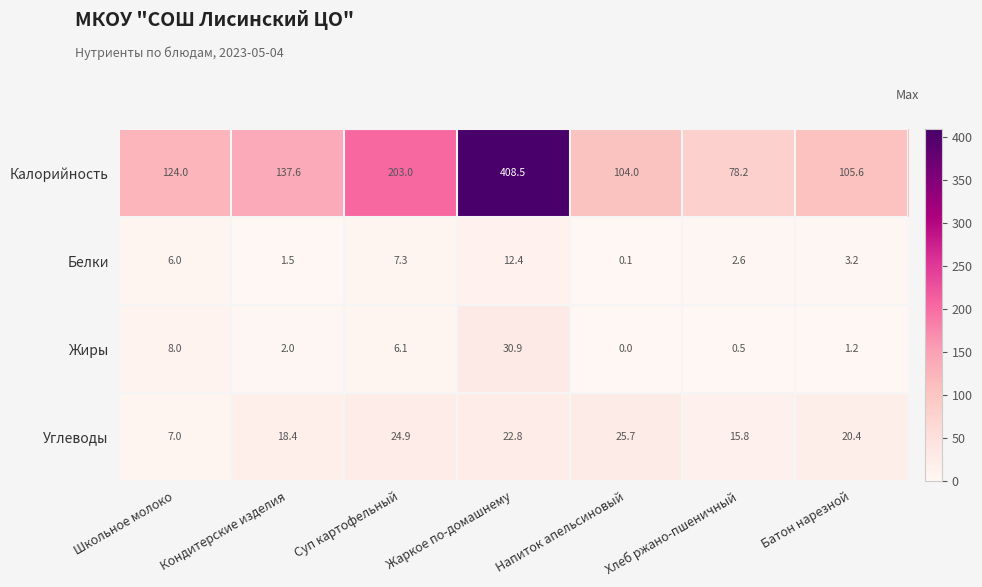

At which label does Жиры reach its peak?

Жаркое по-домашнему